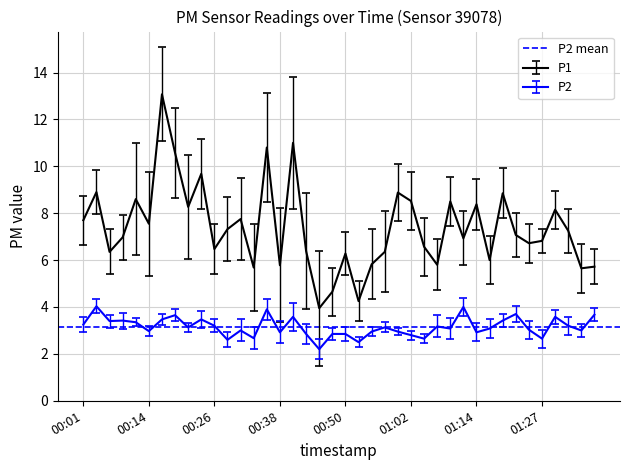

True or false: P1 has a value of 7.0 at 00:09.

True